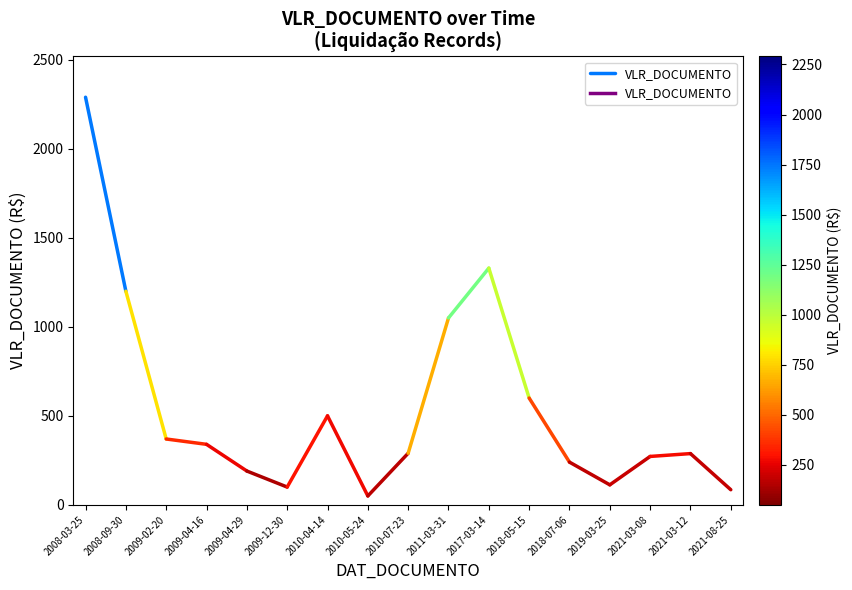

What is the ratio of the value at 2008-09-30 to the value at 2008-03-25?

0.5